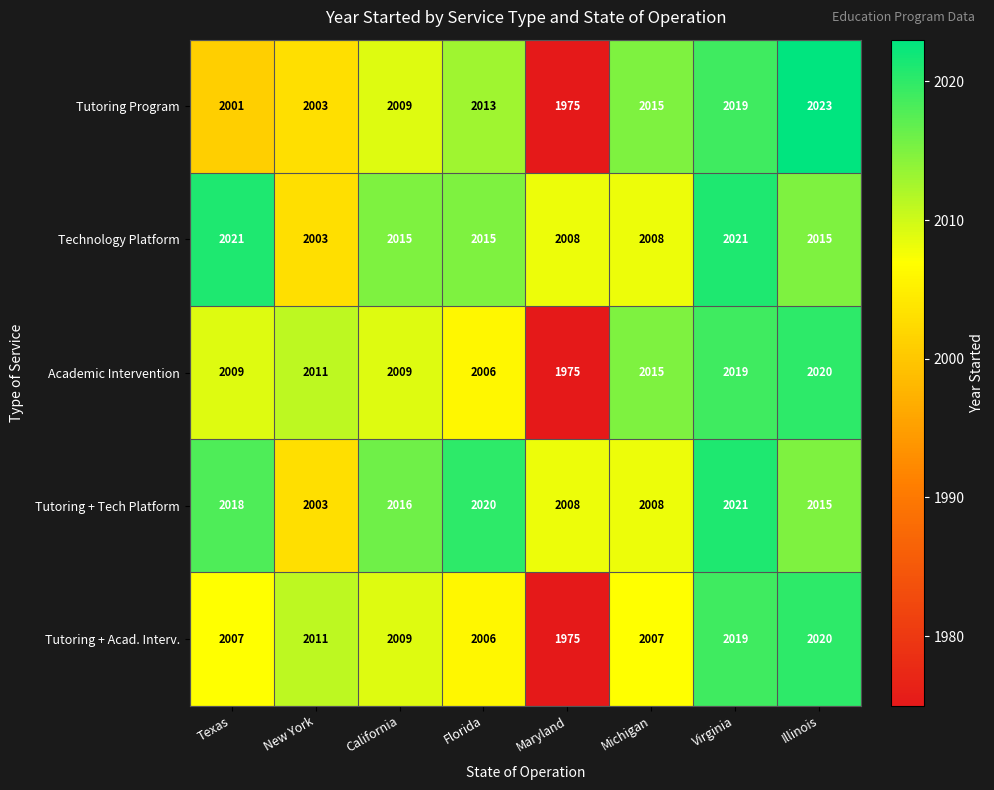

How many Technology Platform values are between 2008 and 2021?

7